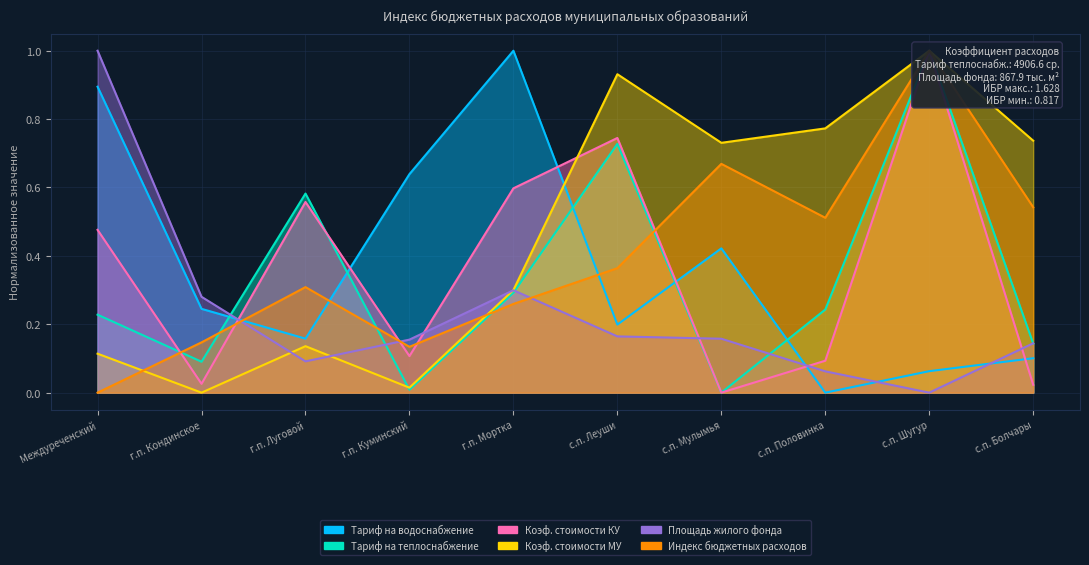

Which series changed the most between г.п. Куминский and с.п. Леуши?

Коэф. стоимости МУ